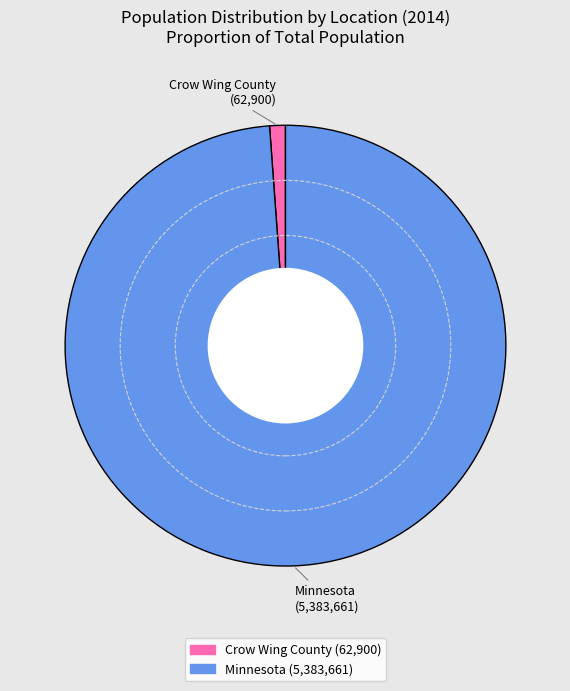

How many slices are in this pie chart?

2